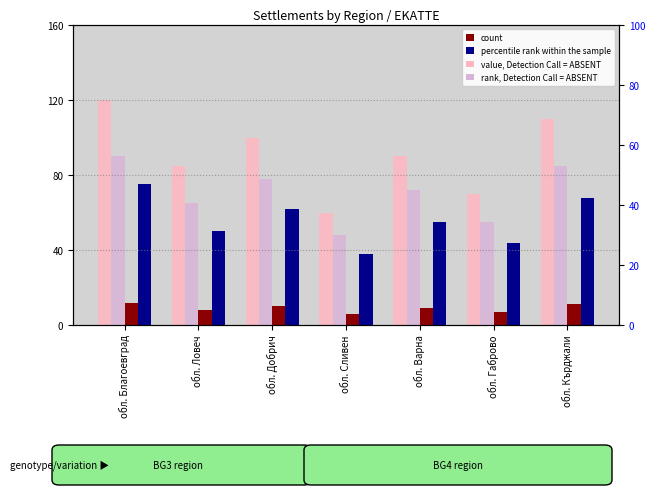

Are the bars horizontal?

No